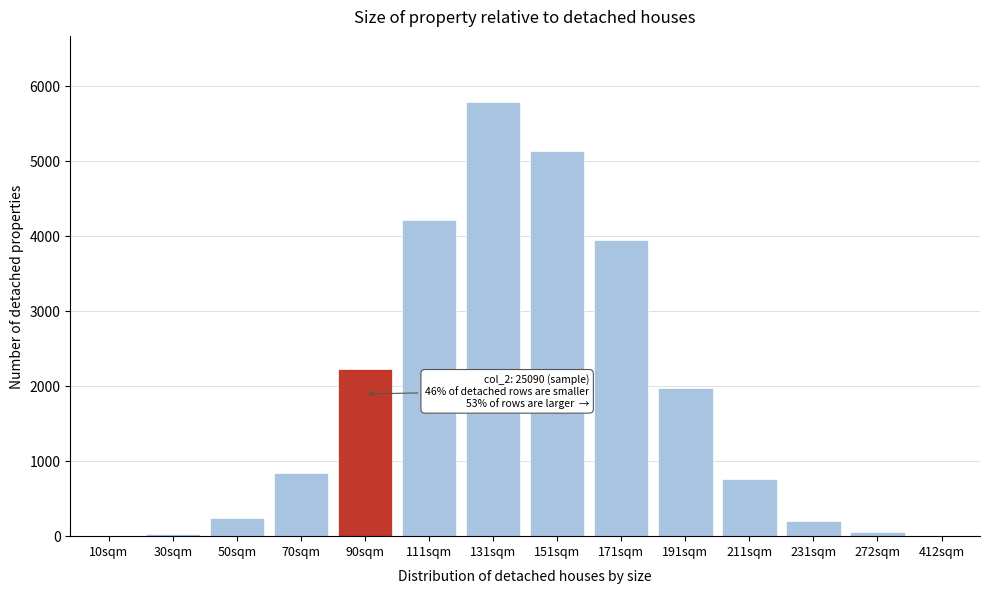

At which label is the value closest to 2899?

90sqm